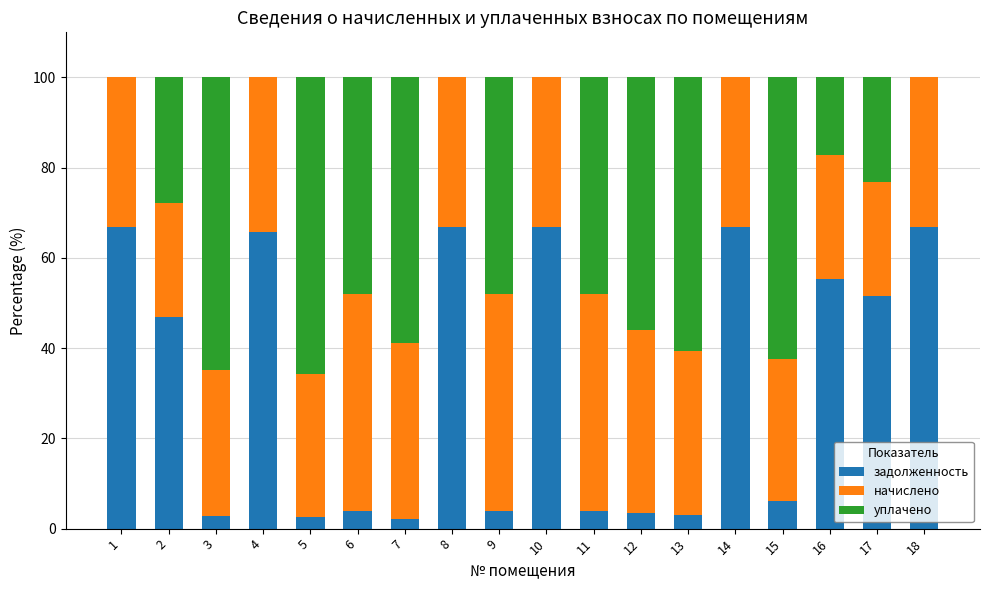

Is it true that задолженность equals 66.9 at 8?

True